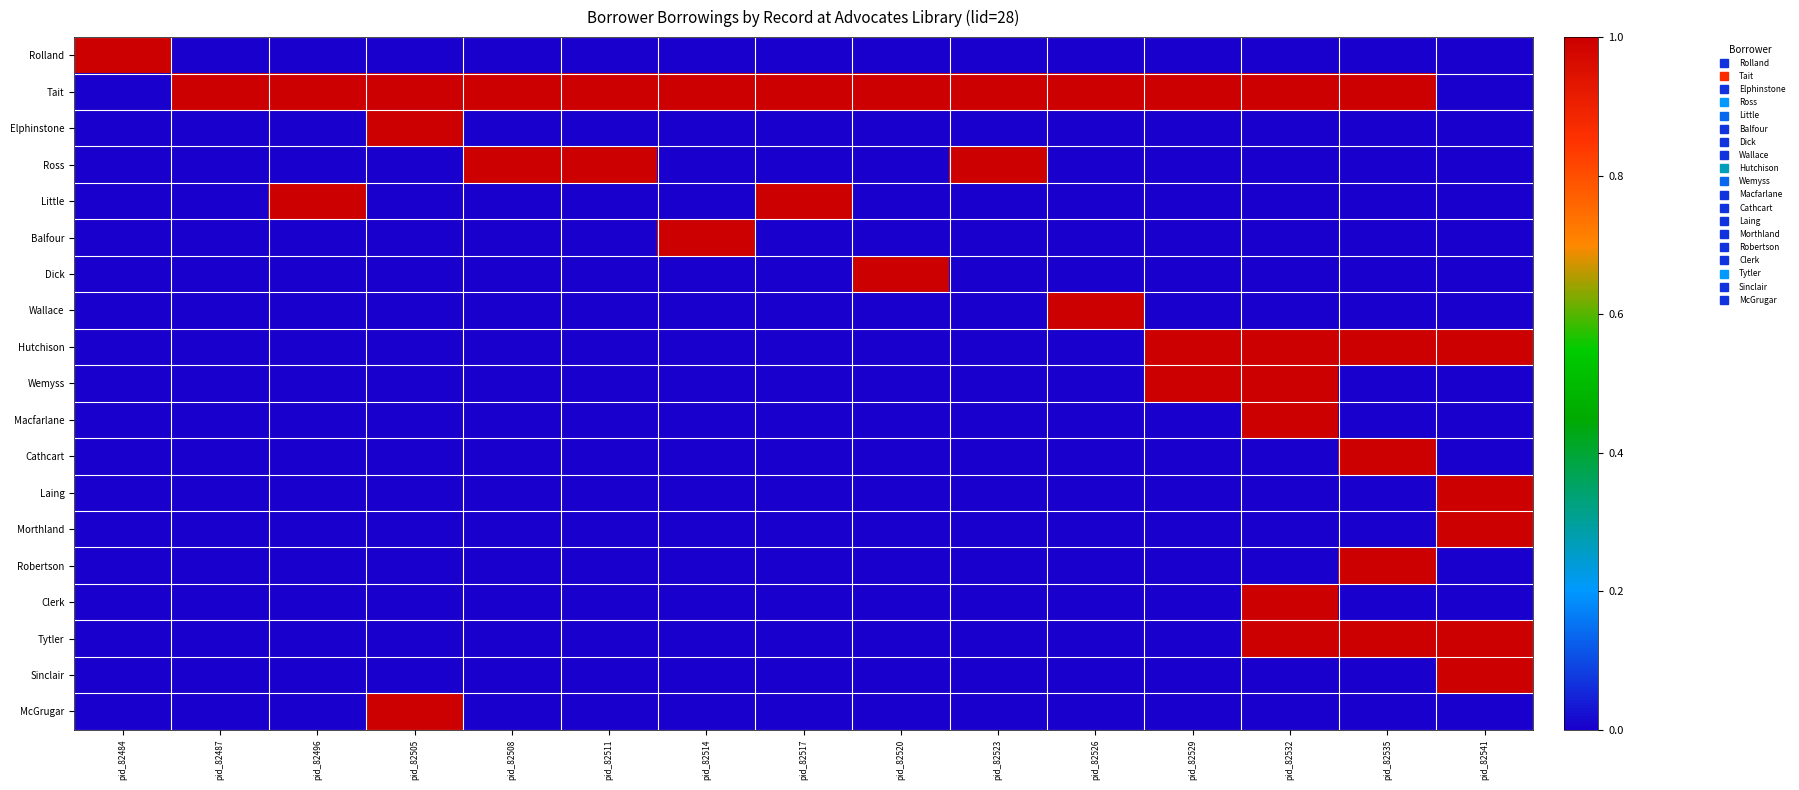

At how many categories does at least one series exceed 0?

15